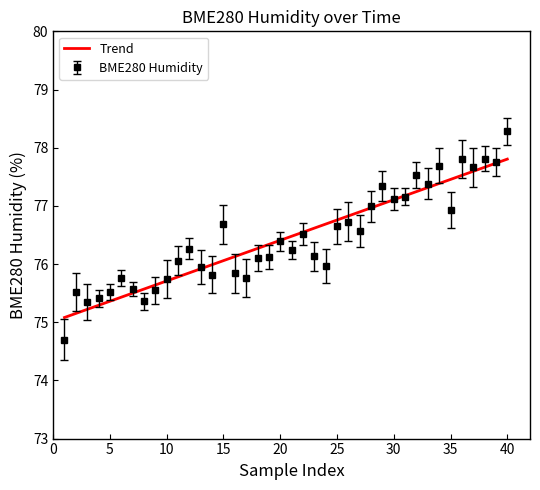

Which series has the widest spread of values?

BME280 Humidity